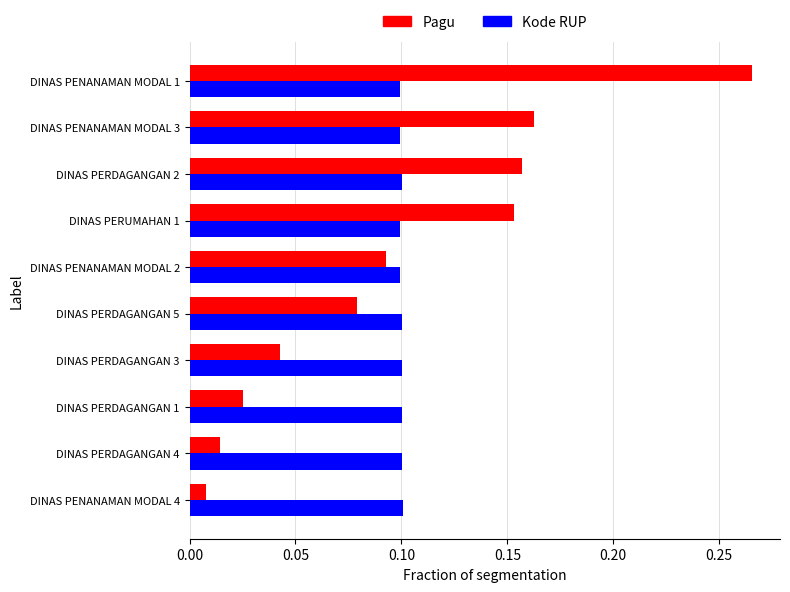

How many distinct data groups are displayed?

2